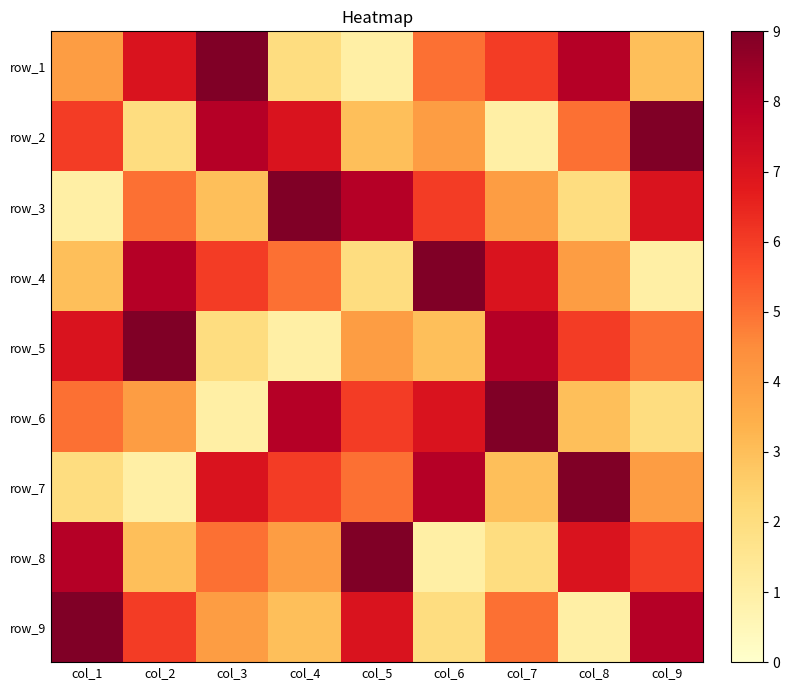

What is the total value across all series at col_6?

45